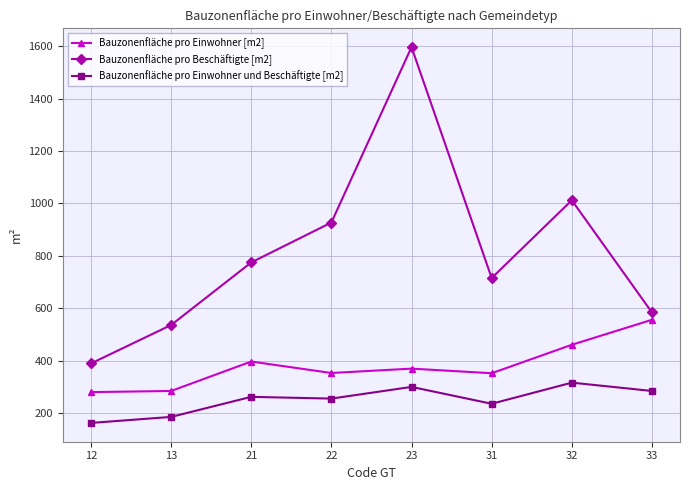

What is the greatest value displayed?

1595.9